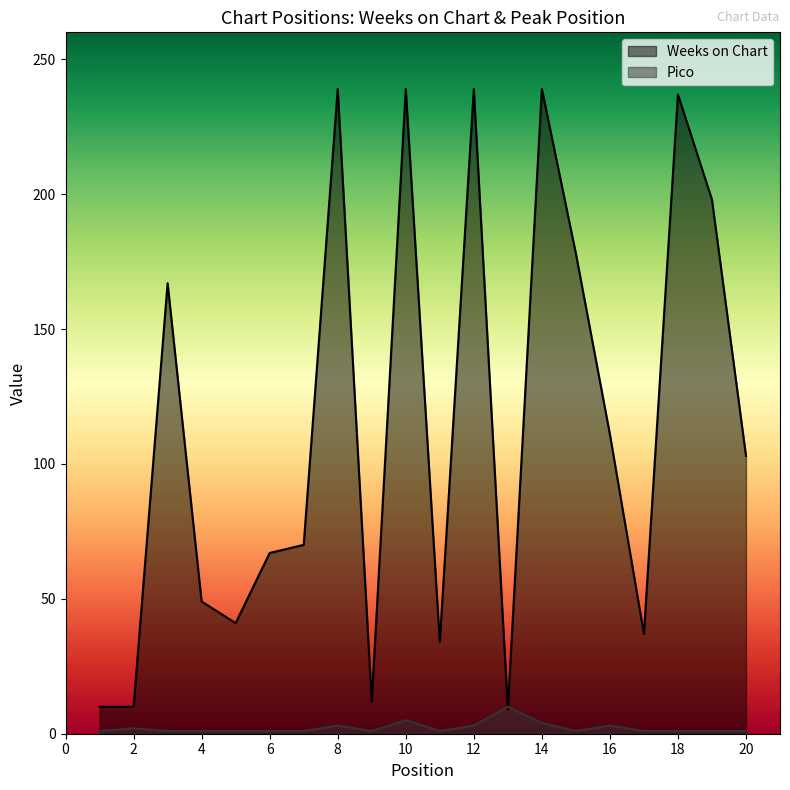

How many lines are shown in the chart?

2